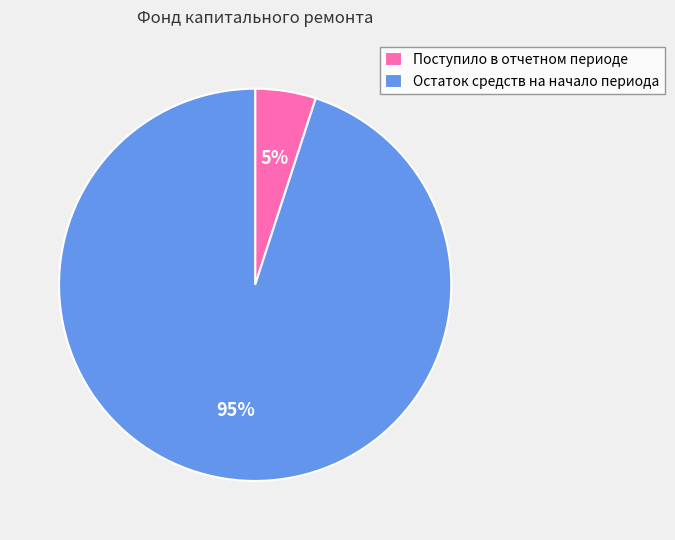

Is there a majority slice in this chart?

Yes